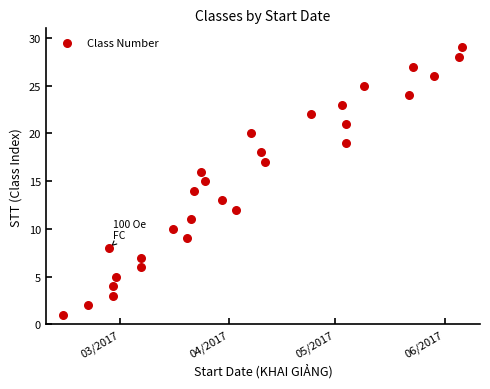

What is the range of Y values (max minus min)?

28